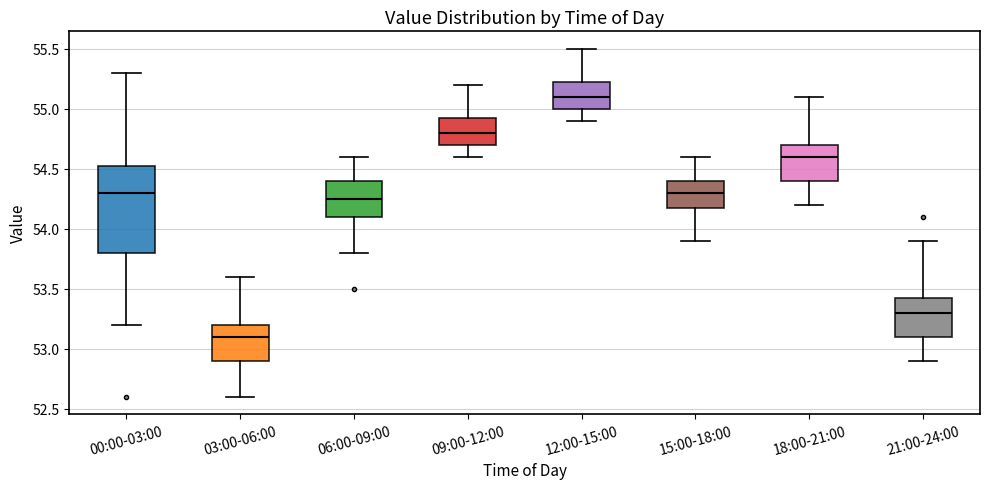

Comparing the boxes themselves (not the whiskers), which one is the tallest?

00:00-03:00